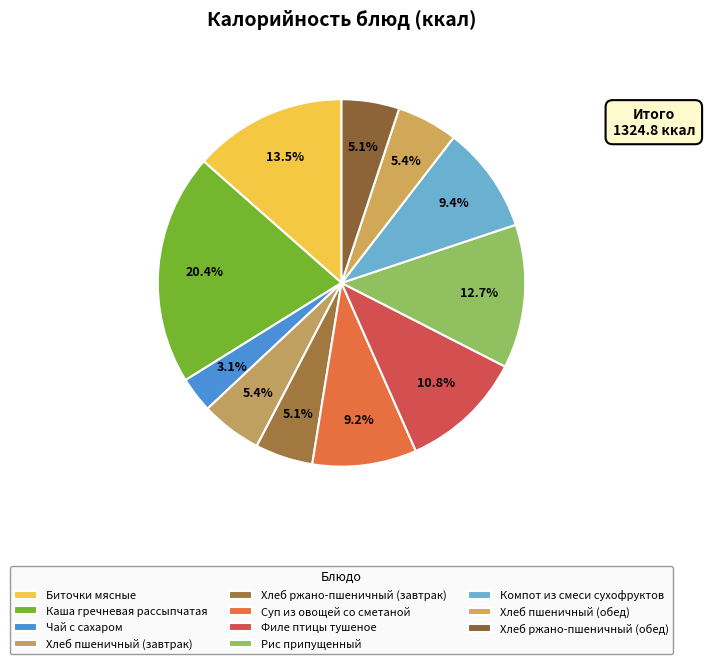

What is the ratio of the value at Каша гречневая рассыпчатая to the value at Хлеб ржано-пшеничный (завтрак)?

4.0